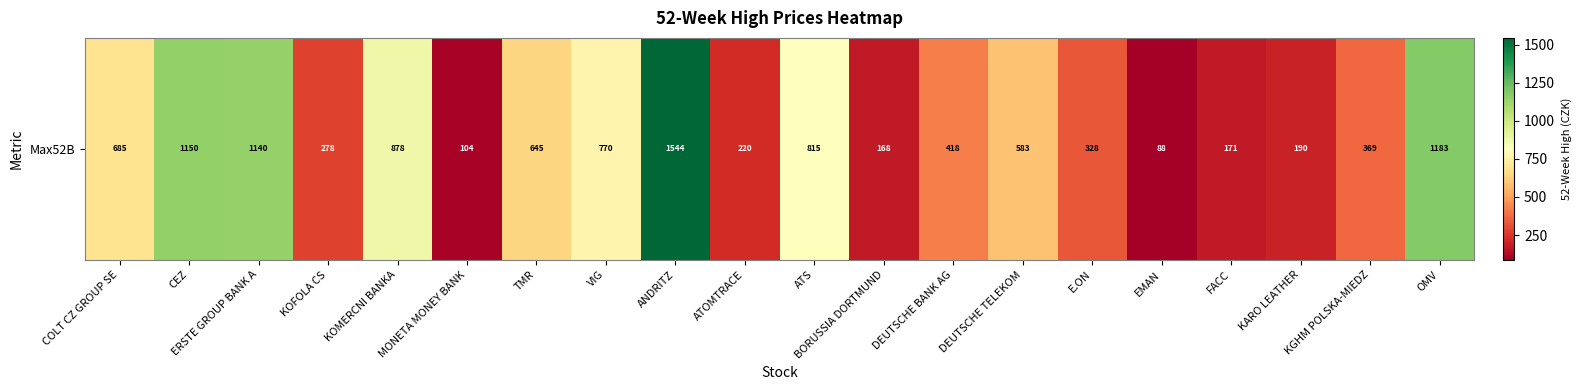

Is it true that the value at COLT CZ GROUP SE is 685.0?

True